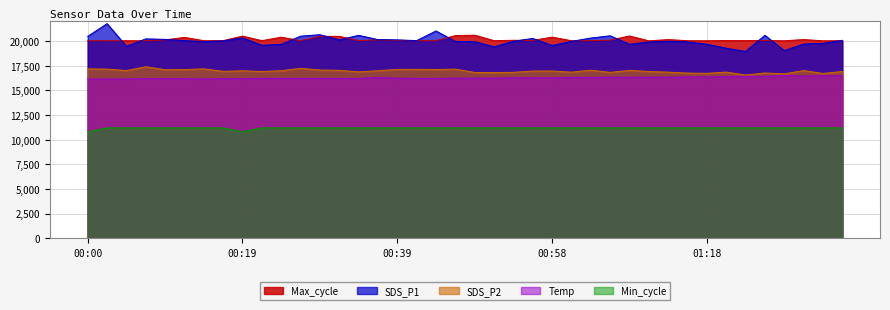

What is the average value of the Max_cycle series?

20156